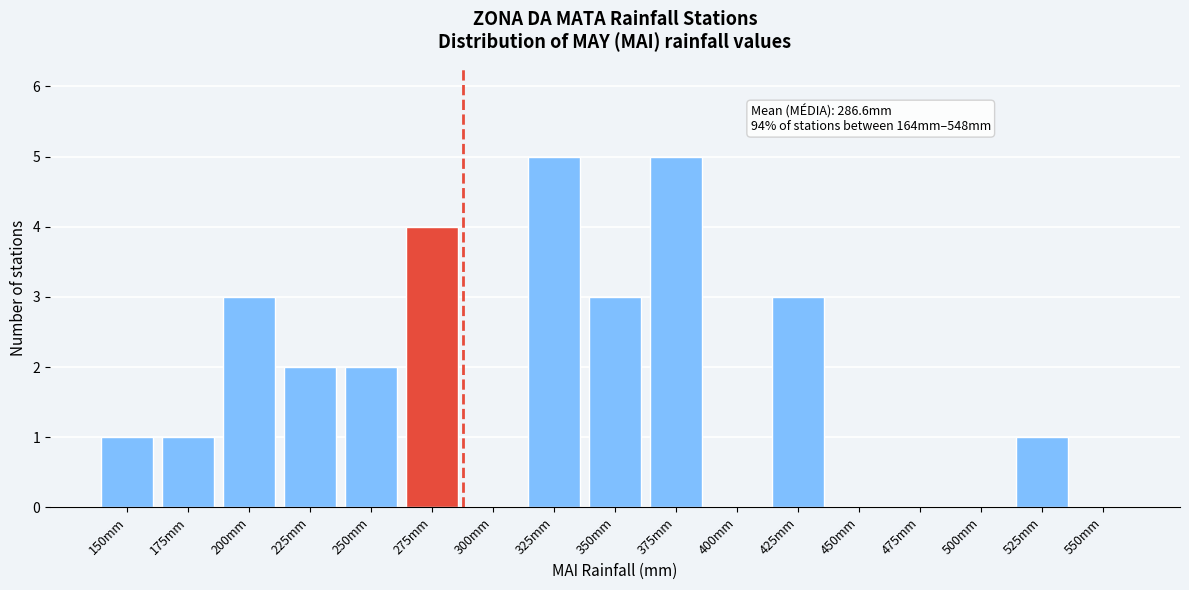

Reading left to right, what are all the values shown in this chart?

150mm=1	175mm=1	200mm=3	225mm=2	250mm=2	275mm=4	300mm=0	325mm=5	350mm=3	375mm=5	400mm=0	425mm=3	450mm=0	475mm=0	500mm=0	525mm=1	550mm=0